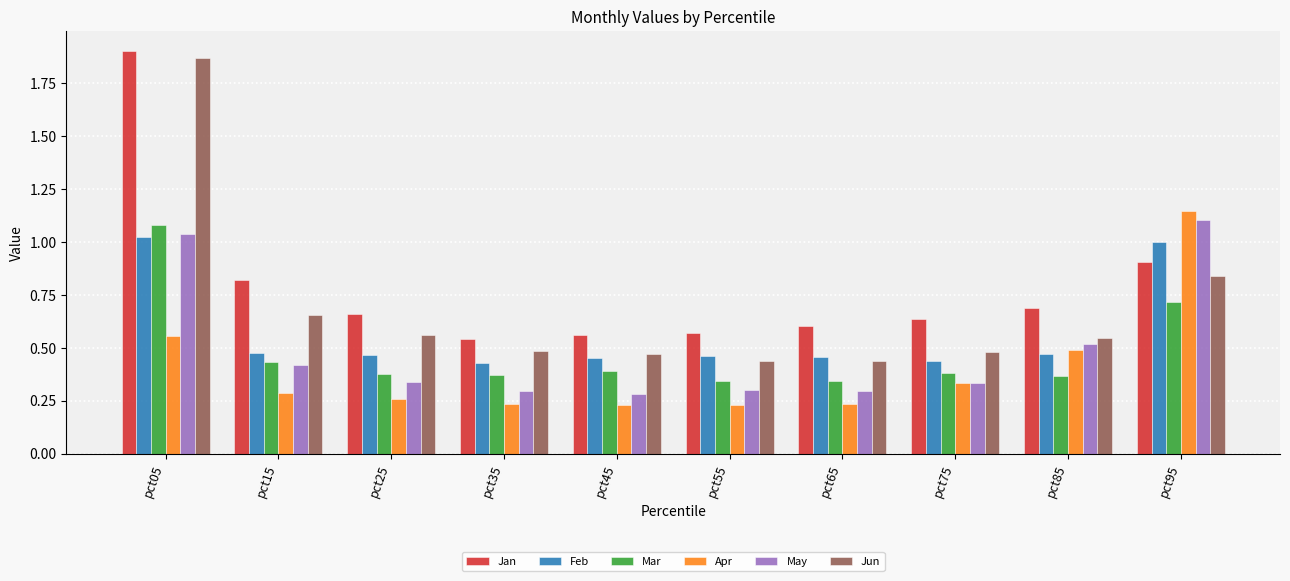

How many distinct data groups are displayed?

6